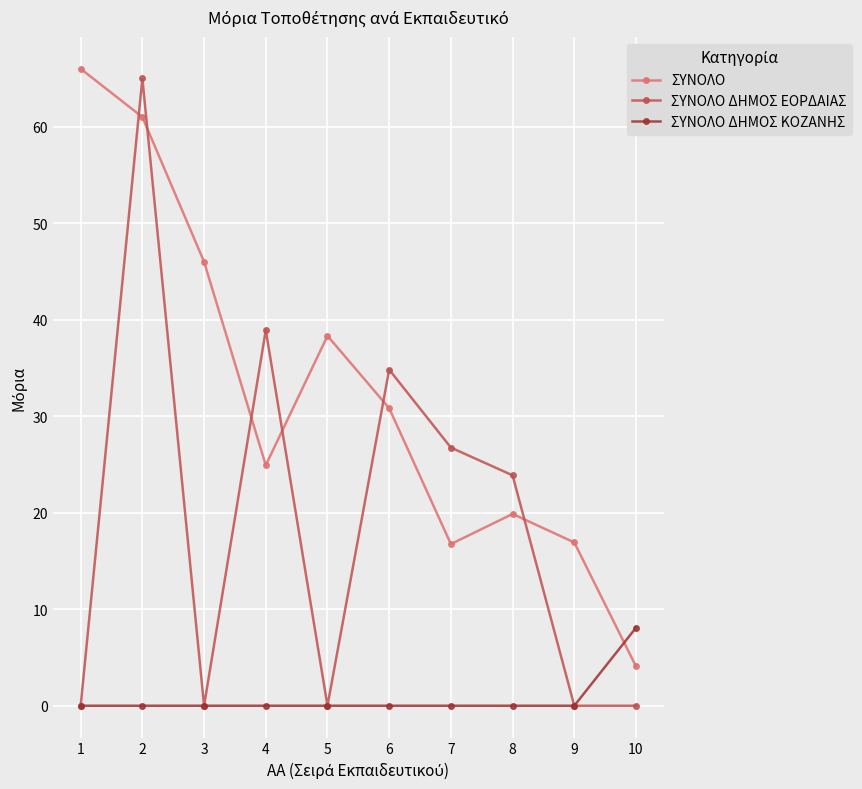

How many intersections are there between ΣΥΝΟΛΟ ΔΗΜΟΣ ΚΟΖΑΝΗΣ and ΣΥΝΟΛΟ?

1